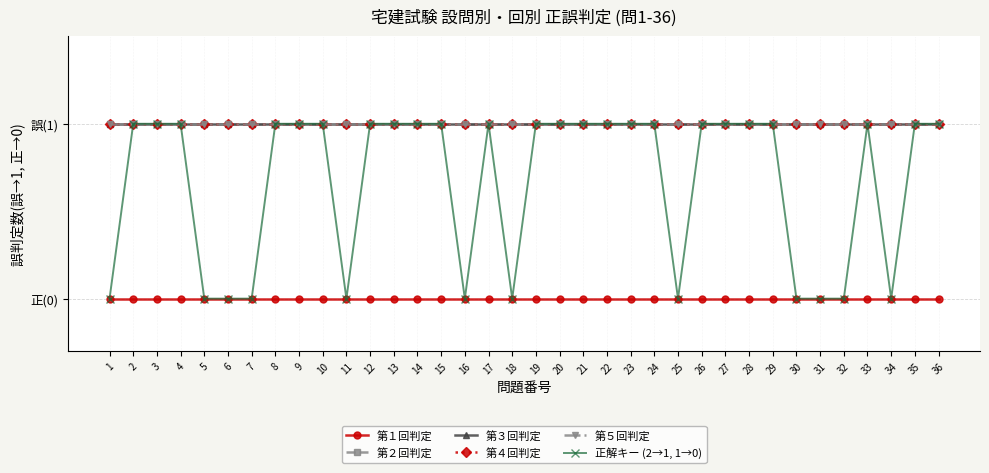

At which label is 第５回判定 closest to 1?

1